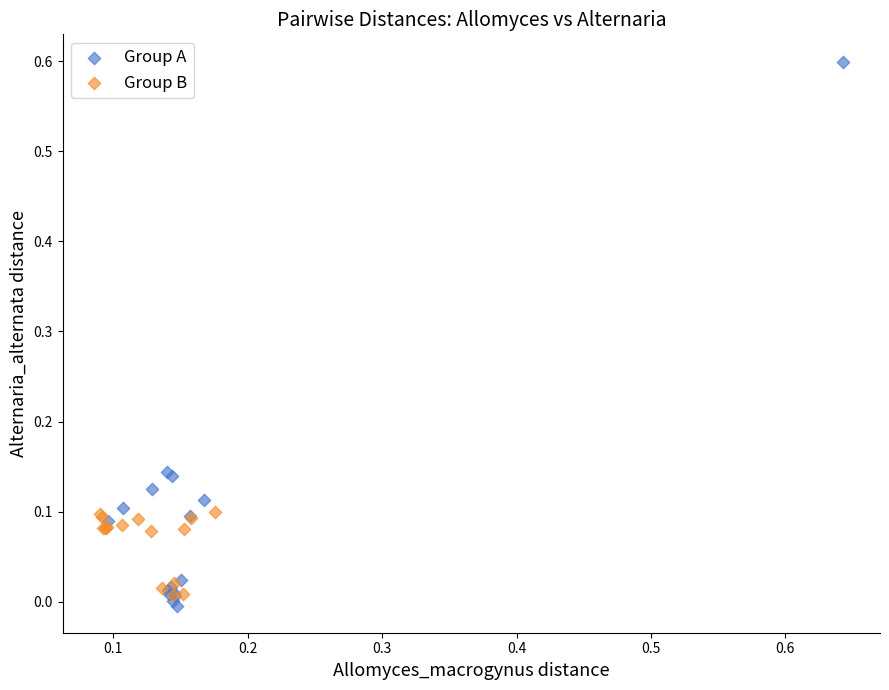

Which series reaches the minimum Y coordinate?

Group A